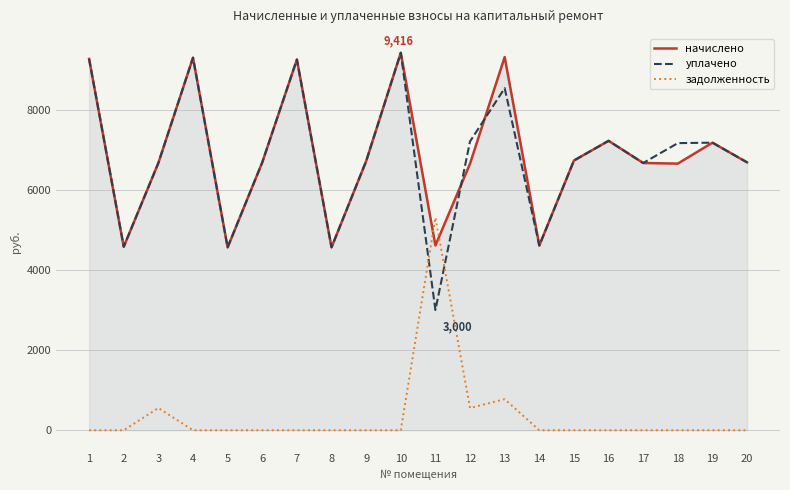

Is the value of уплачено at 1 greater than the value of начислено at 6?

Yes